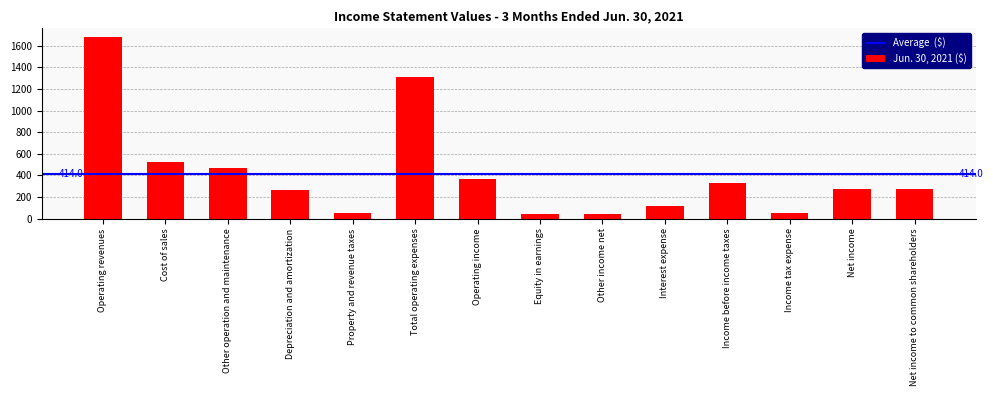

The chart shows a value of 275.7 at Net income. True or false?

True